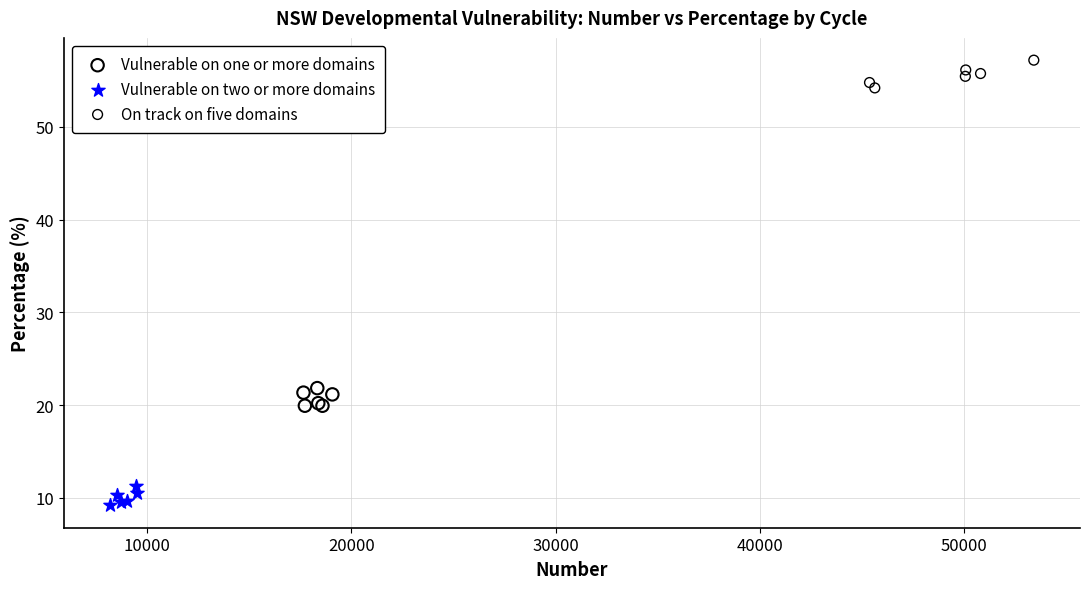

Which series reaches the maximum Y coordinate?

On track on five domains